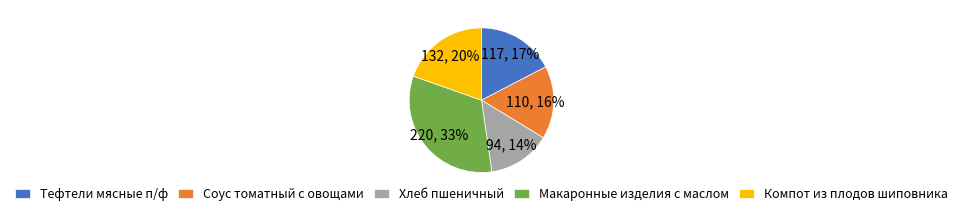

To the nearest percent, what portion does Тефтели мясные п/ф represent?

17%